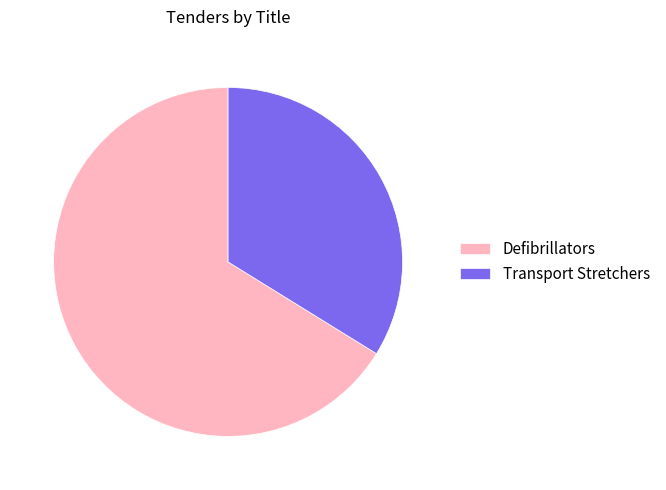

Which slice is the smallest?

Transport Stretchers